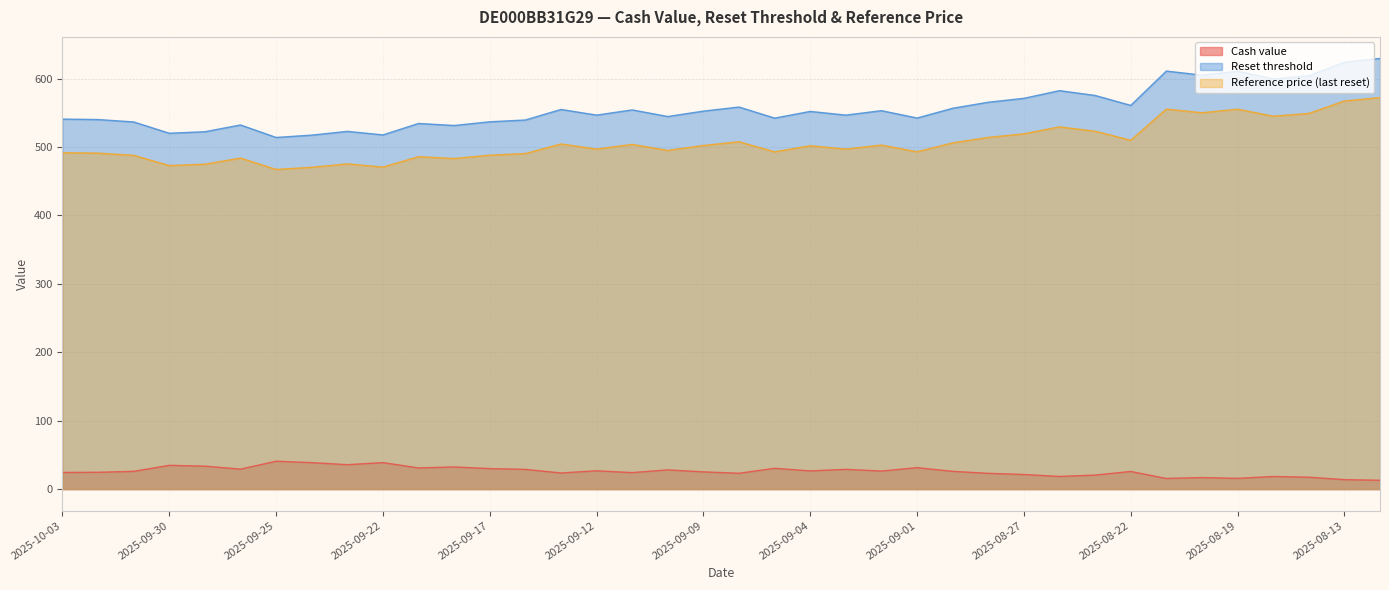

What are all the series names shown in the legend?

Cash value, Reset threshold, Reference price (last reset)